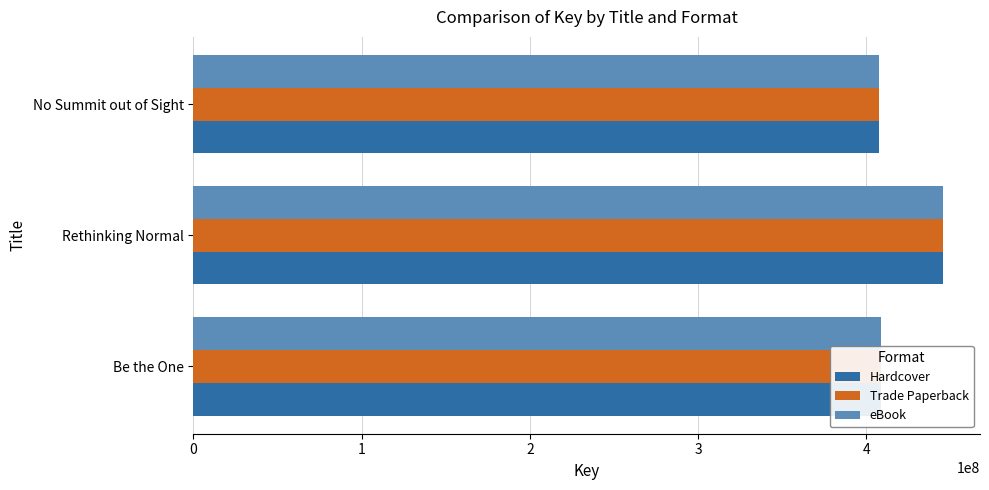

What is the sum of the Hardcover values at Be the One and Rethinking Normal?

853813469